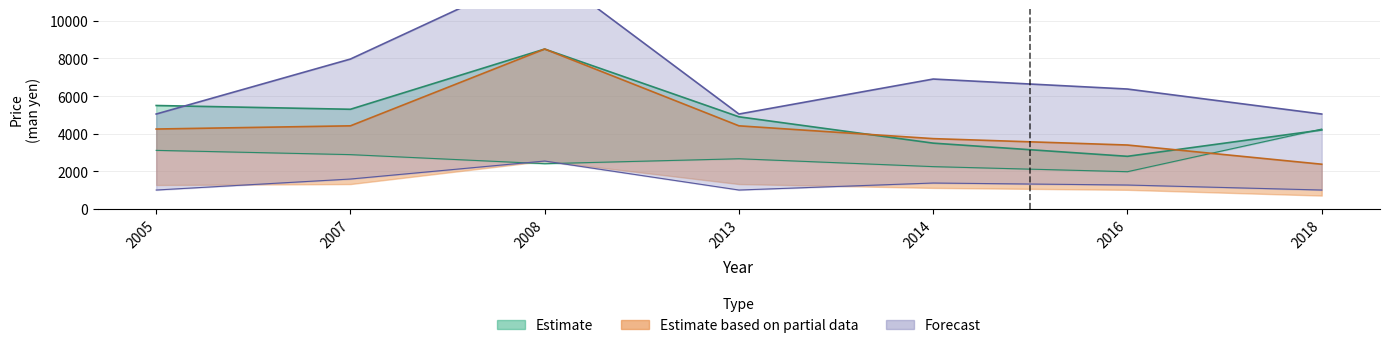

True or false: price has a value of 1576.8 at 2005.

False